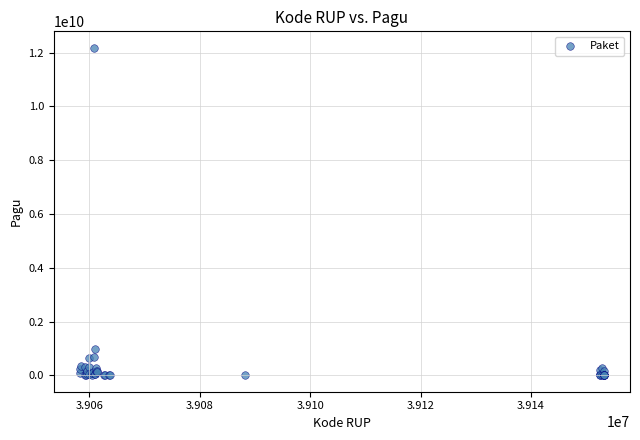

What Y value in the scatter plot is closest to 6092566000?

971640000